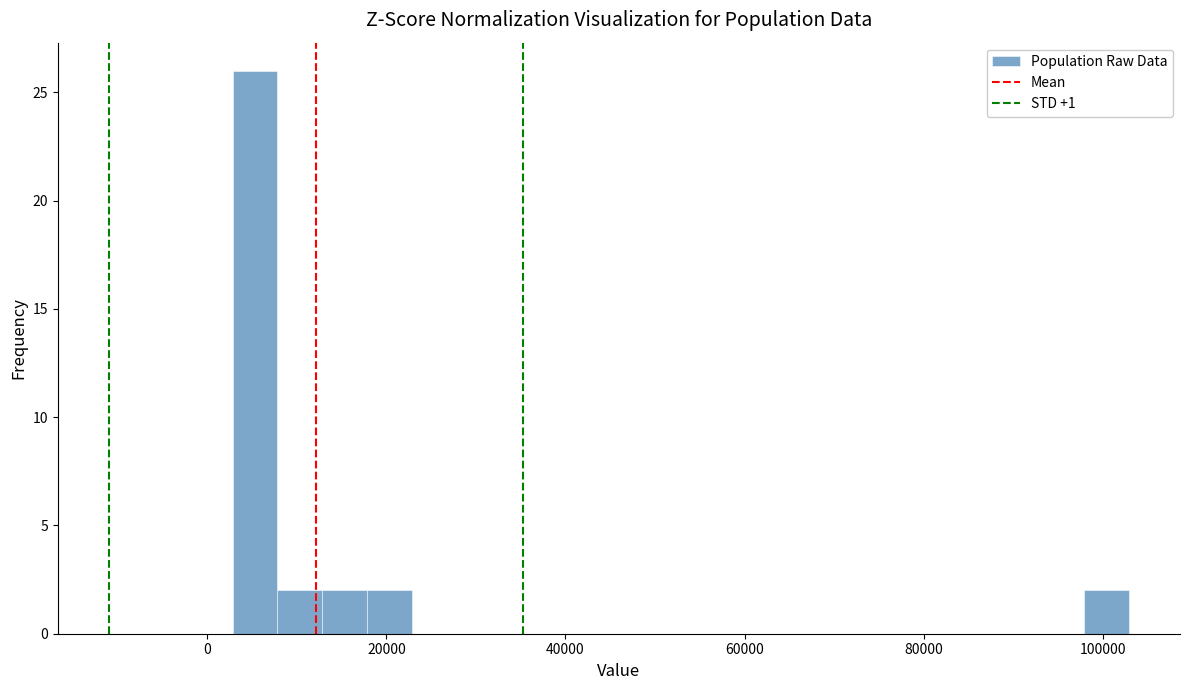

Around what value on the x-axis is the tallest bar? Give the approximate position of its centre, as read against the axis.

6000